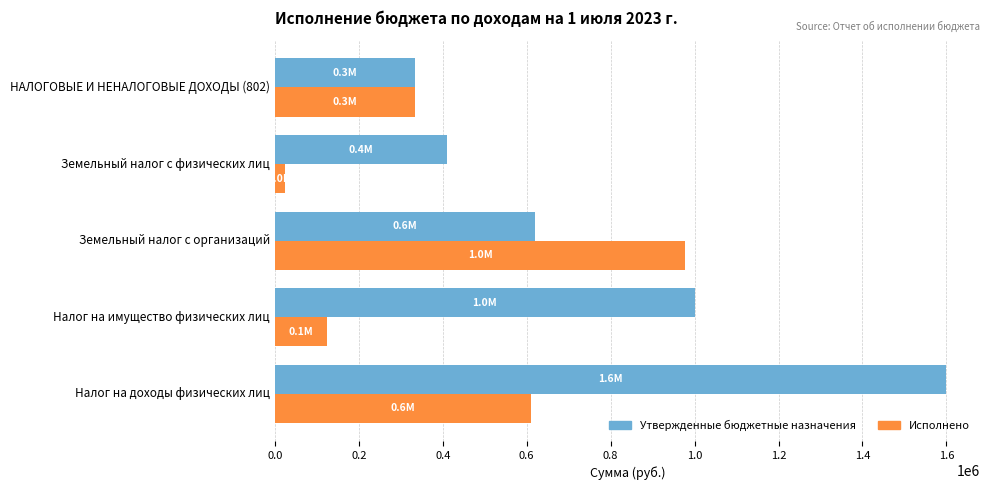

What are all the series names shown in the legend?

Утвержденные бюджетные назначения, Исполнено